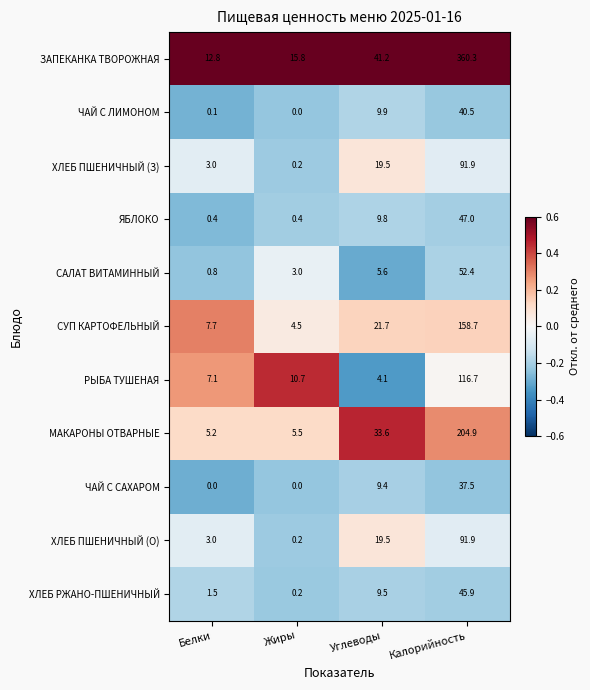

What is the approximate value of МАКАРОНЫ ОТВАРНЫЕ at Калорийность?

204.9